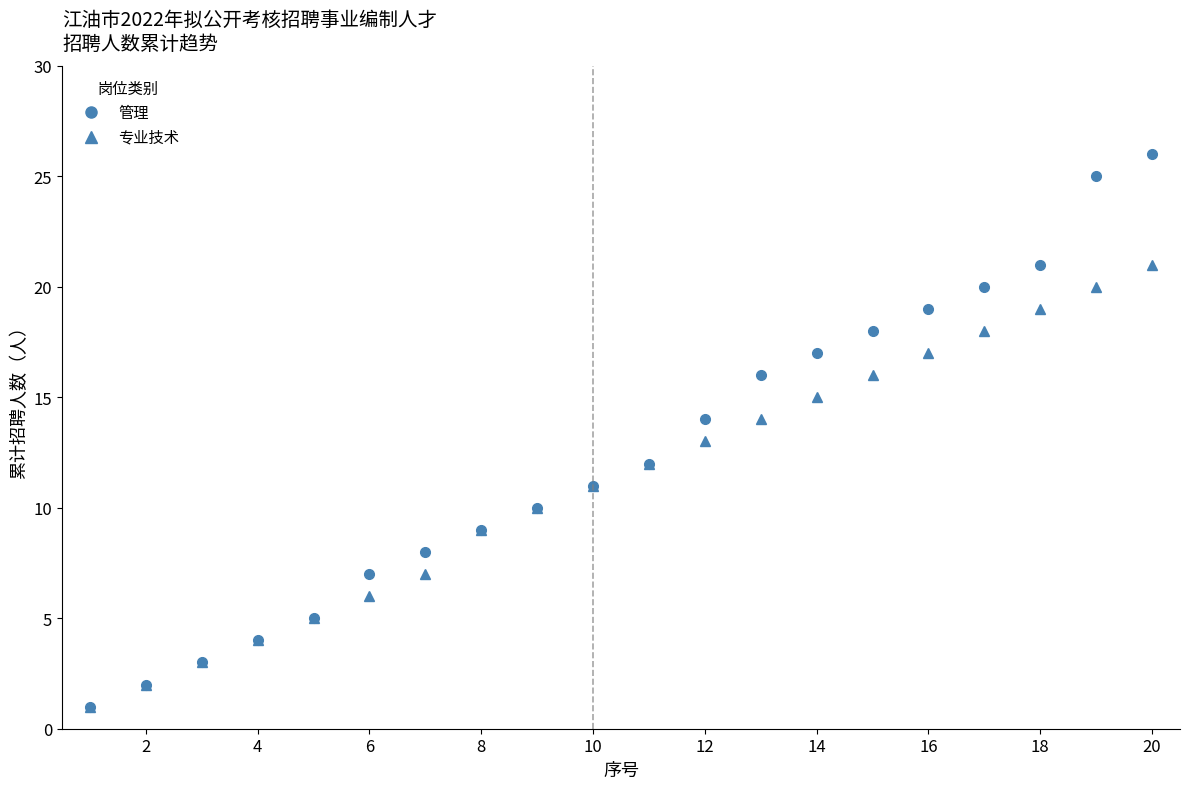

Rank the series by their average value, from lowest to highest.

专业技术, 管理